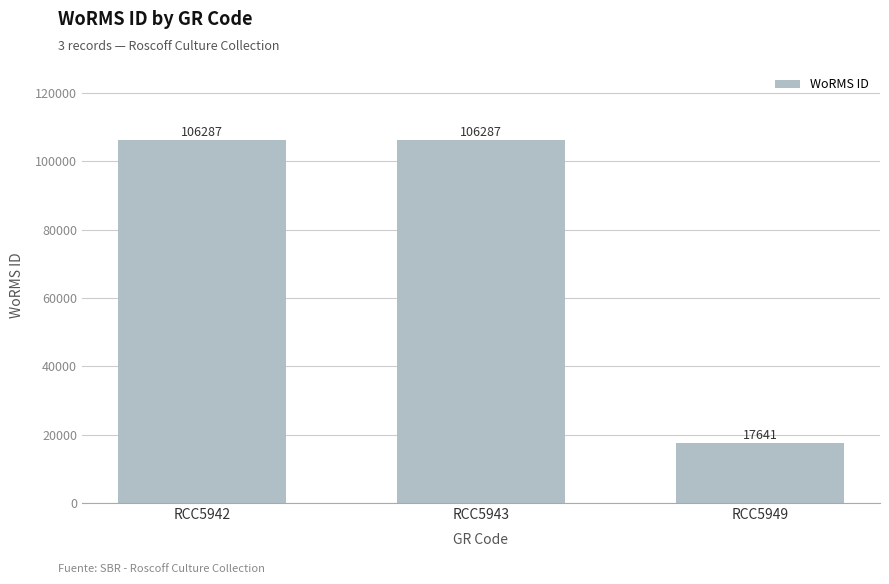

What is the value of the 2nd bar from the left?

106287